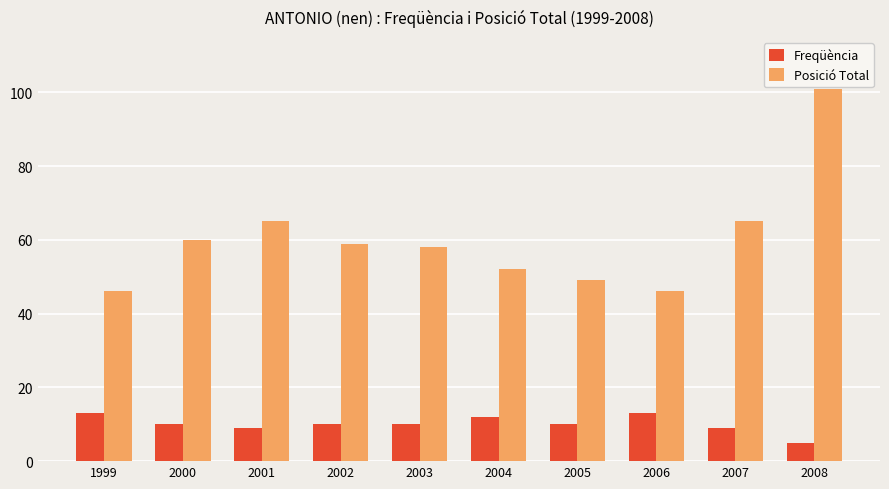

What is the difference between the maximum and minimum values in the Posició Total series?

55